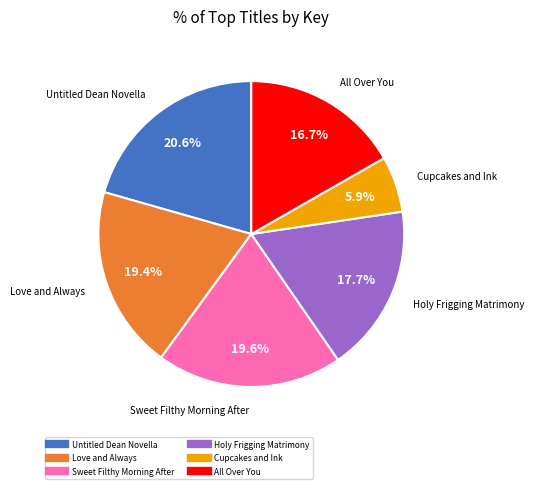

Is Holy Frigging Matrimony the majority of the pie?

No